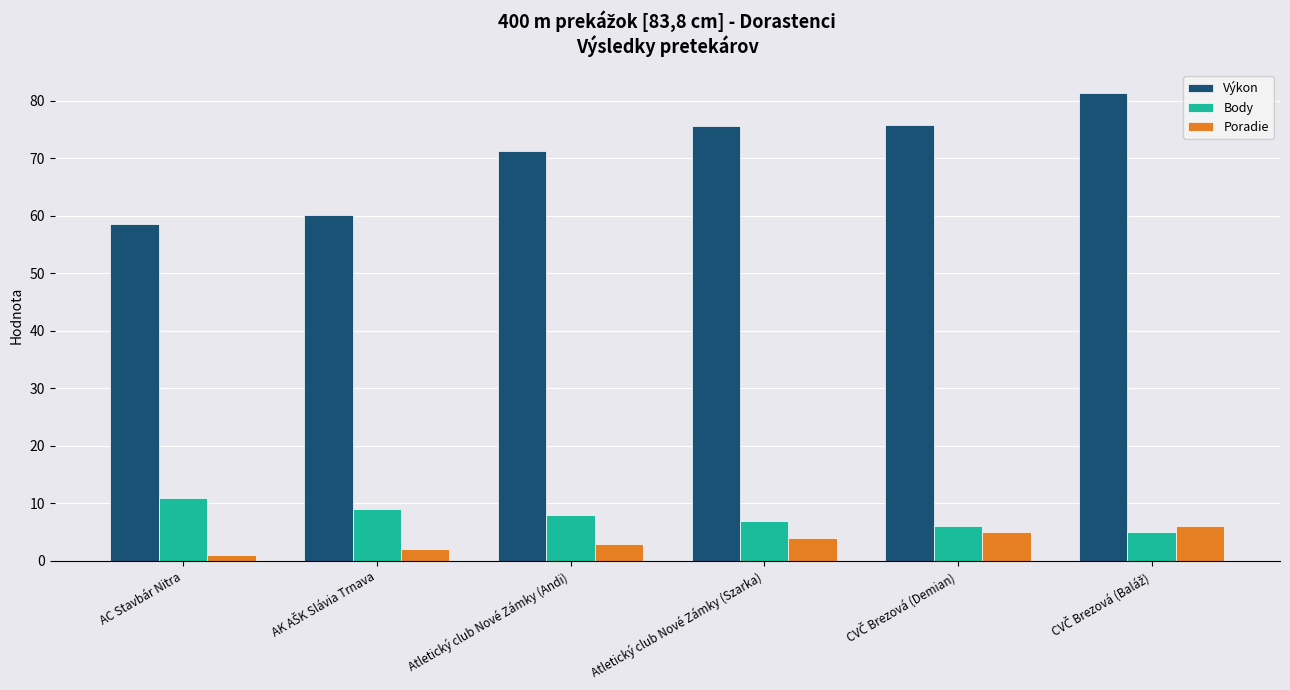

The Body series shows 8.0 at Atletický club Nové Zámky (Andi). True or false?

True